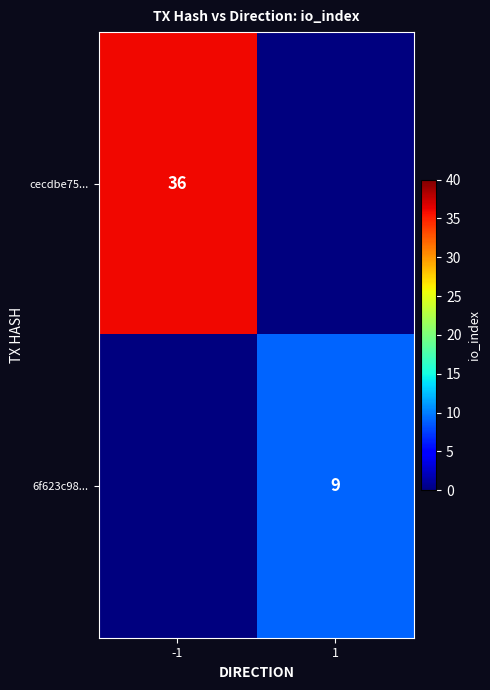

The 6f623c98... series shows 15 at 1. True or false?

False